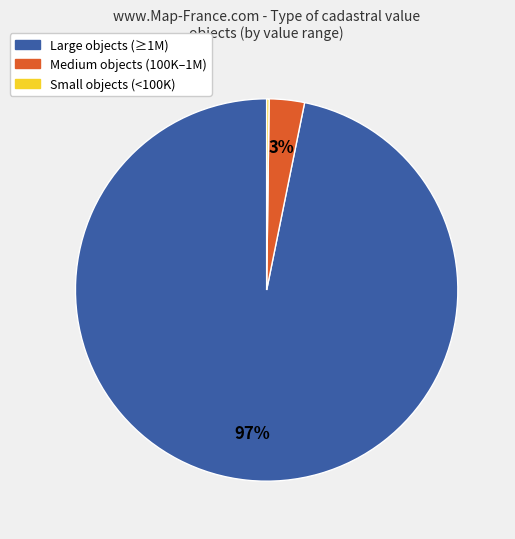

Which slice represents more than half of the pie?

Large objects (≥1M)